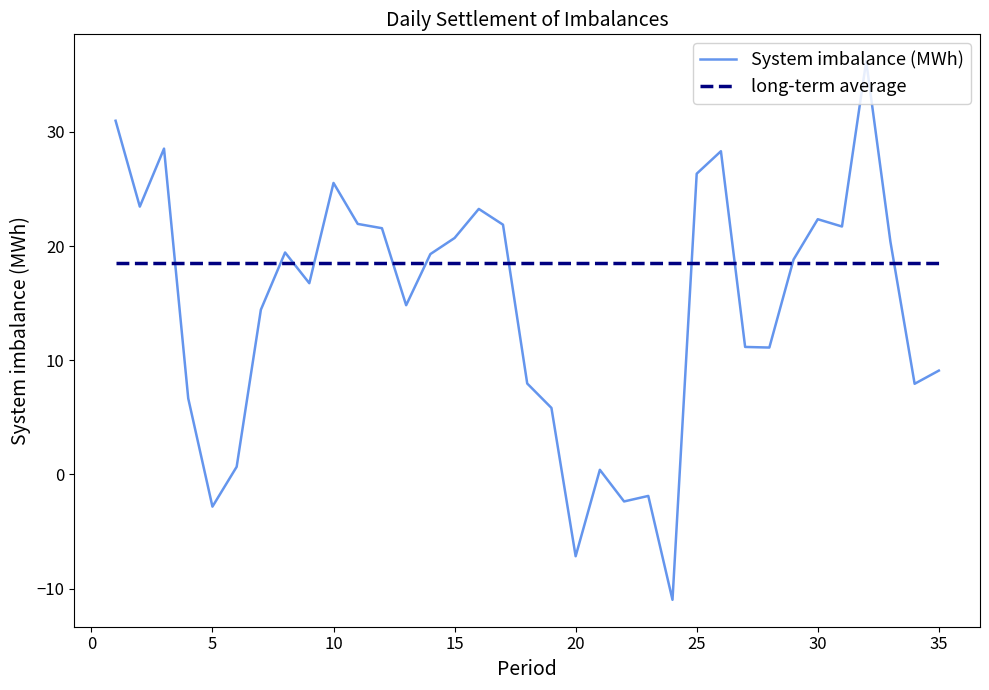

What is the sum of all System imbalance (MWh) values?

512.2